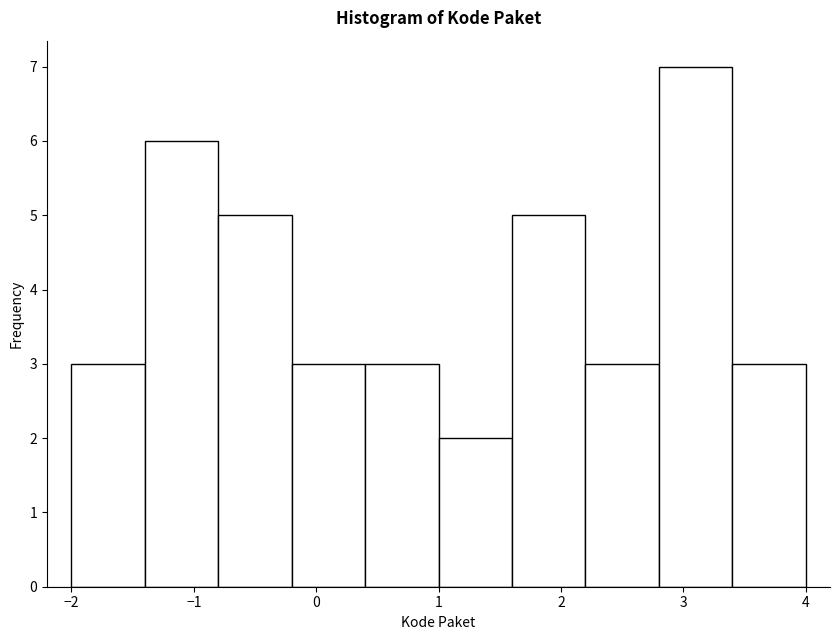

Over which range of the x-axis is the bar tallest?

2.8 to 3.4